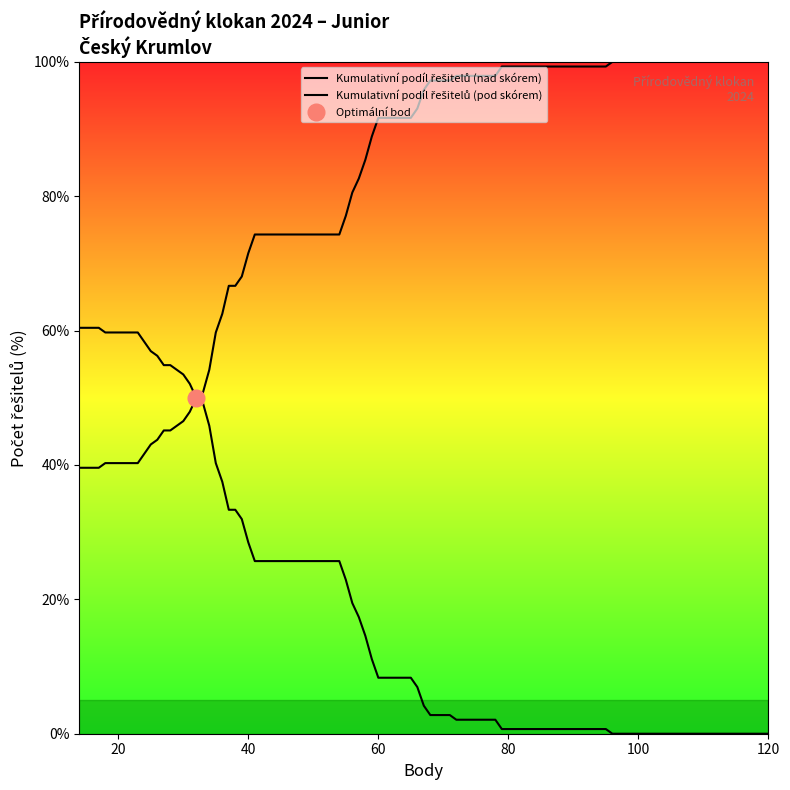

Is it true that Bodové skóre (inverted) equals 127 at 108?

False